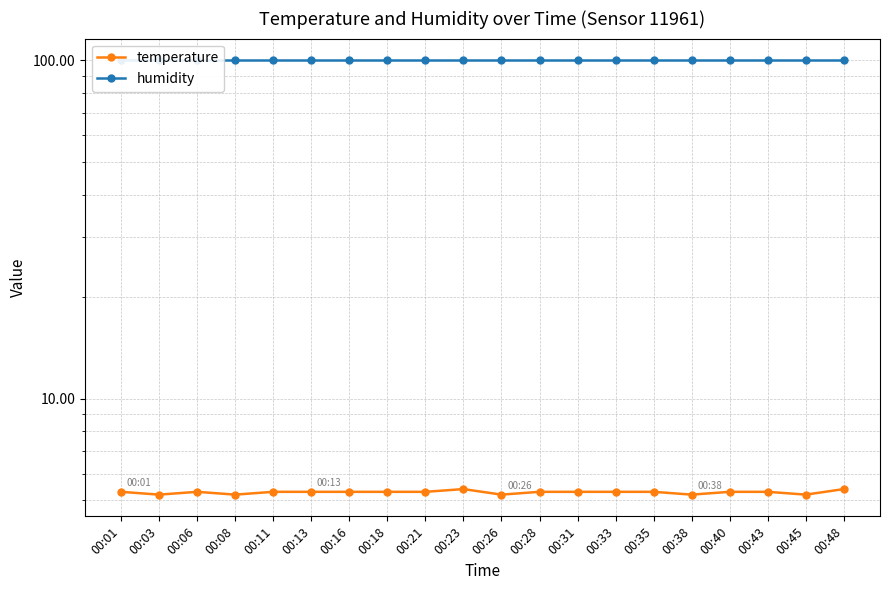

Which series has the largest total across all categories?

humidity